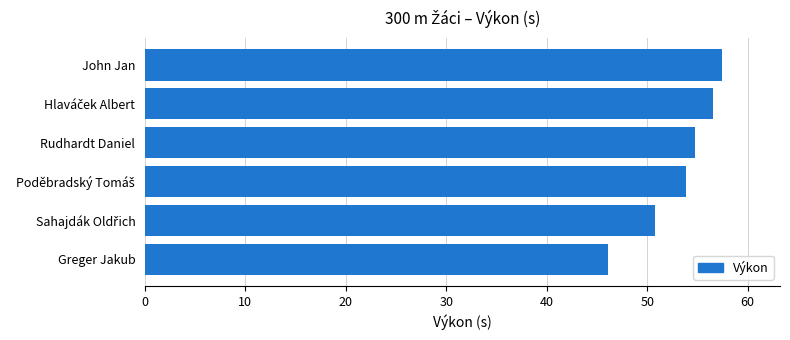

Count the number of data series in this chart.

1